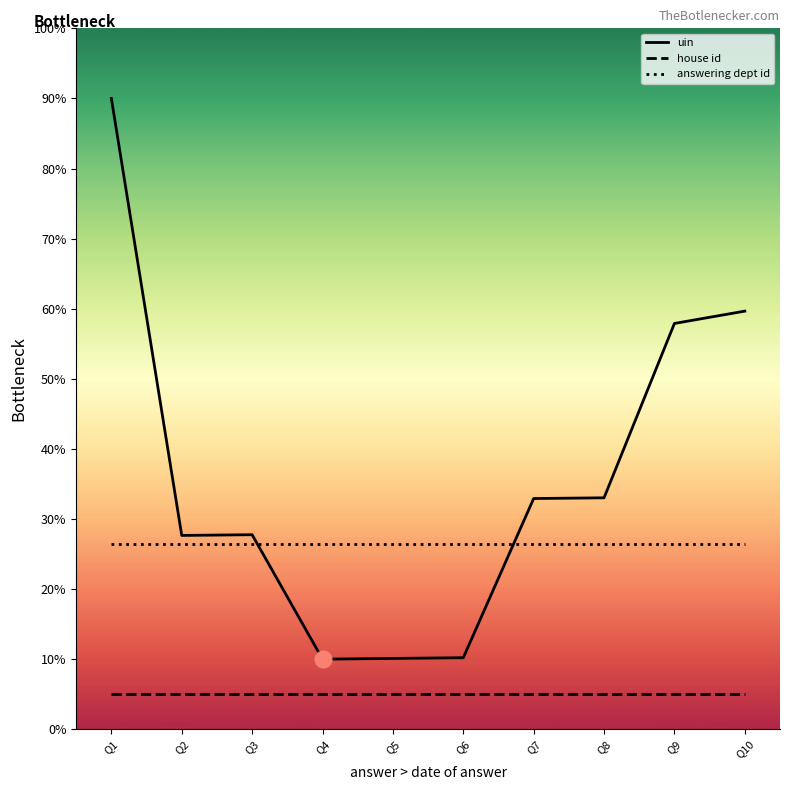

What are all the series names shown in the legend?

uin, house id, answering dept id